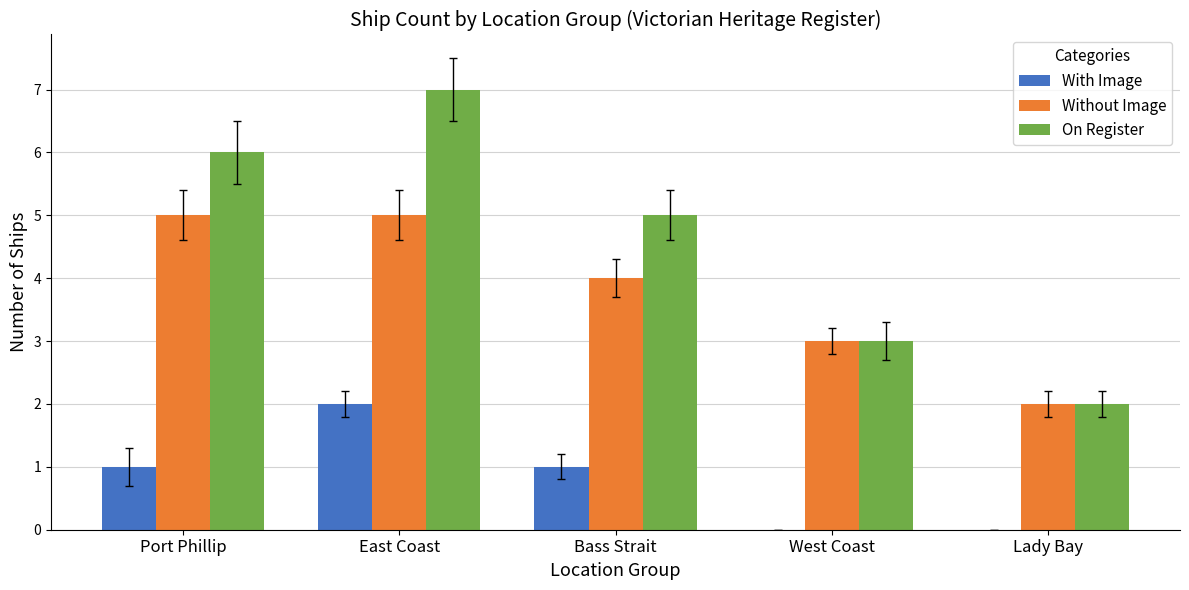

At which category does the chart reach its peak across all series?

East Coast